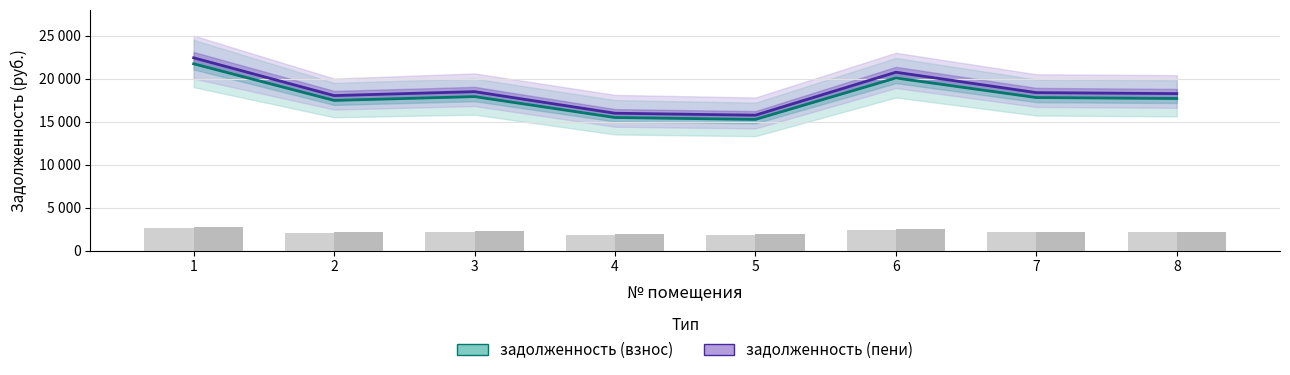

What are all the series names shown in the legend?

задолженность (взнос), задолженность (пени)